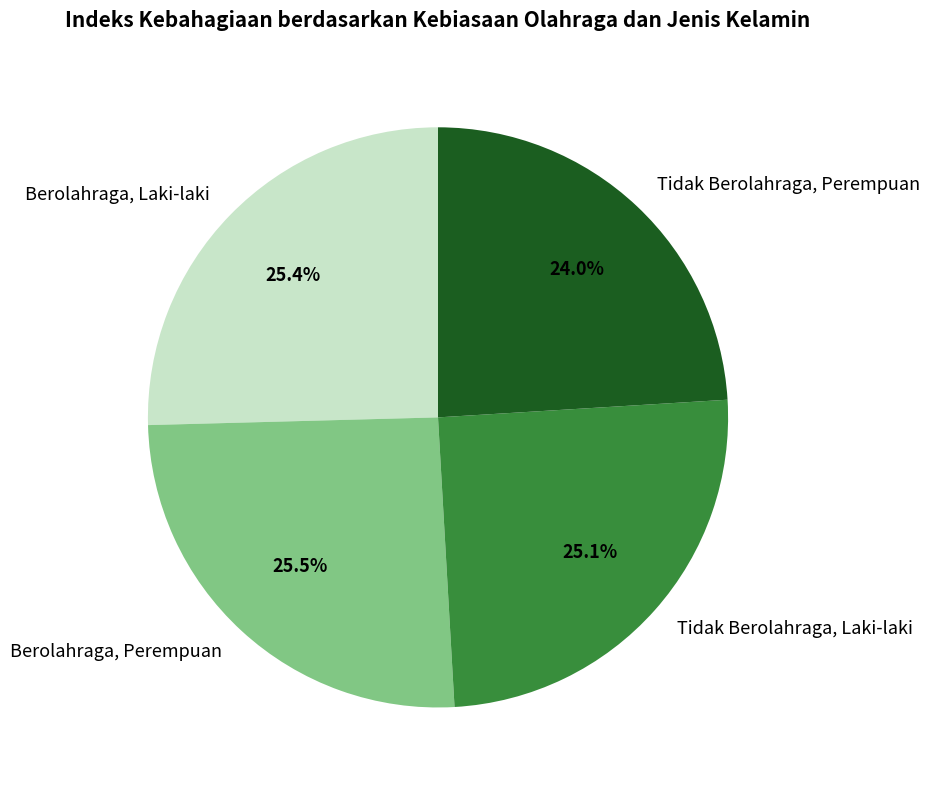

Approximately how many times larger is the value at Berolahraga, Perempuan compared to Tidak Berolahraga, Perempuan?

1.1